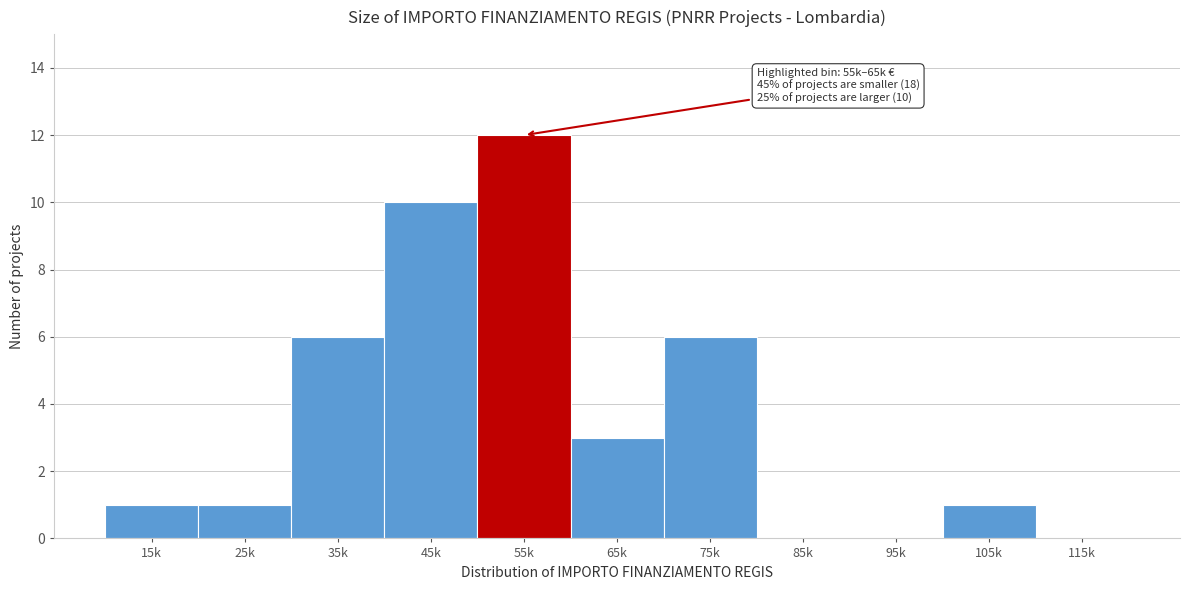

Reading left to right, list all the values displayed in this chart.

15k=1	25k=1	35k=6	45k=10	55k=12	65k=3	75k=6	85k=0	95k=0	105k=1	115k=0